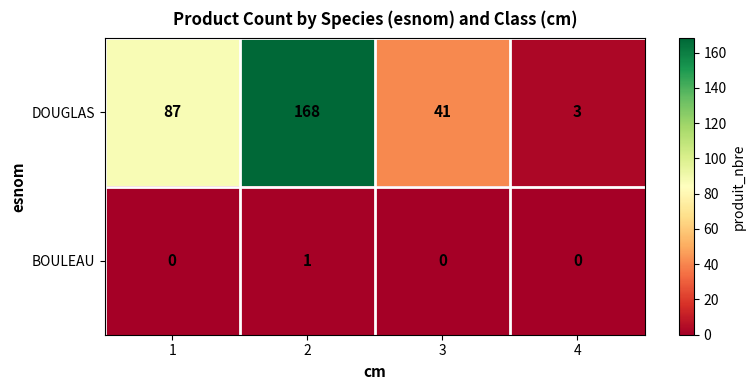

What is the sum of all DOUGLAS values?

299